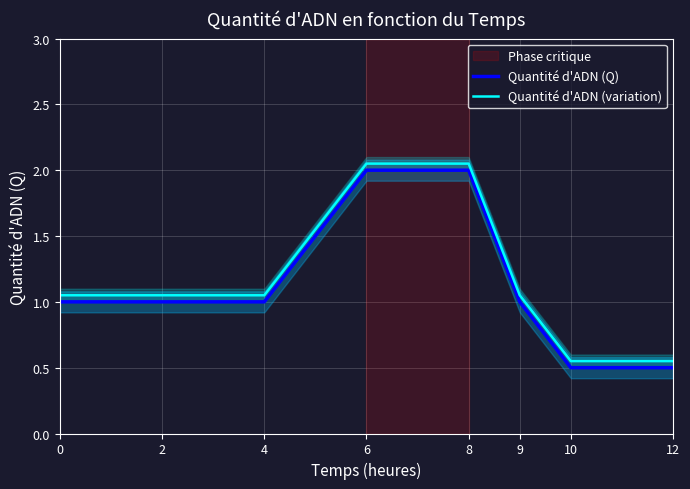

What is the difference between the second highest and second lowest values in the Quantité d'ADN (variation) series?

1.5